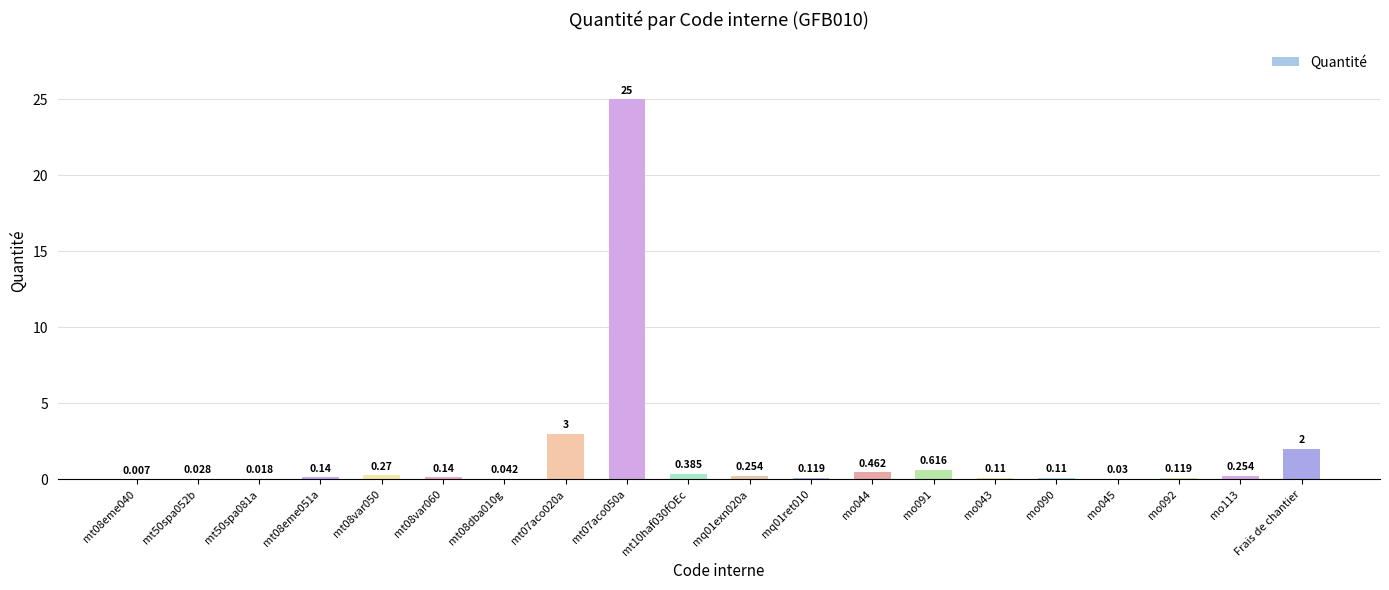

Reading right to left, list all the values displayed in this chart.

Frais de chantier=2.0	mo113=0.3	mo092=0.1	mo045=0.0	mo090=0.1	mo043=0.1	mo091=0.6	mo044=0.5	mq01ret010=0.1	mq01exn020a=0.3	mt10haf030fOEc=0.4	mt07aco050a=25.0	mt07aco020a=3.0	mt08dba010g=0.0	mt08var060=0.1	mt08var050=0.3	mt08eme051a=0.1	mt50spa081a=0.0	mt50spa052b=0.0	mt08eme040=0.0